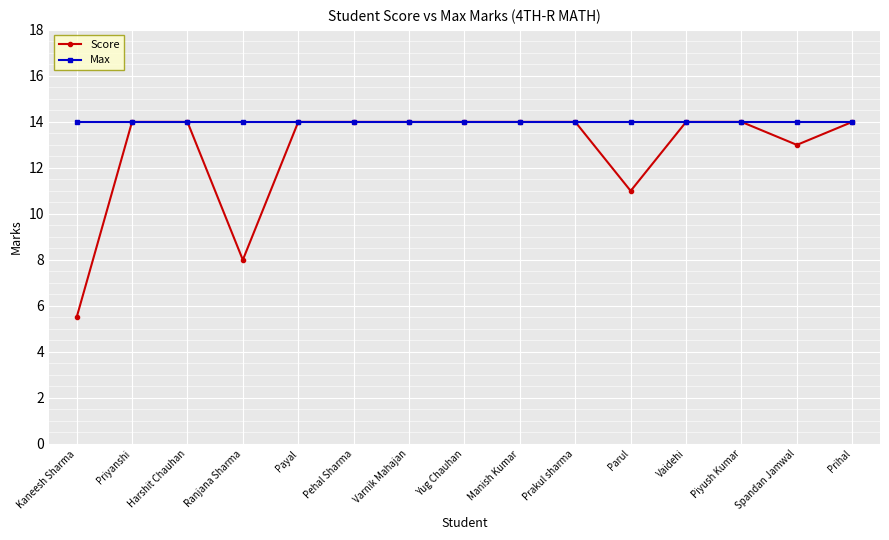

What is the label of the 12th point from the right?

Ranjana Sharma